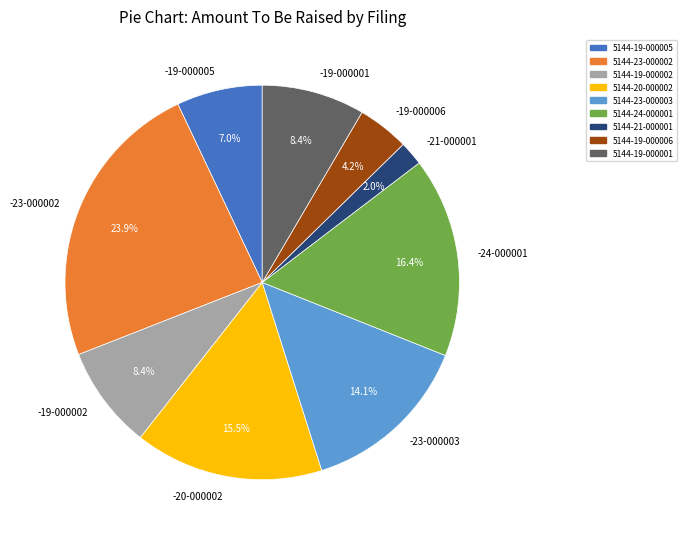

How many segments does this pie chart have?

9